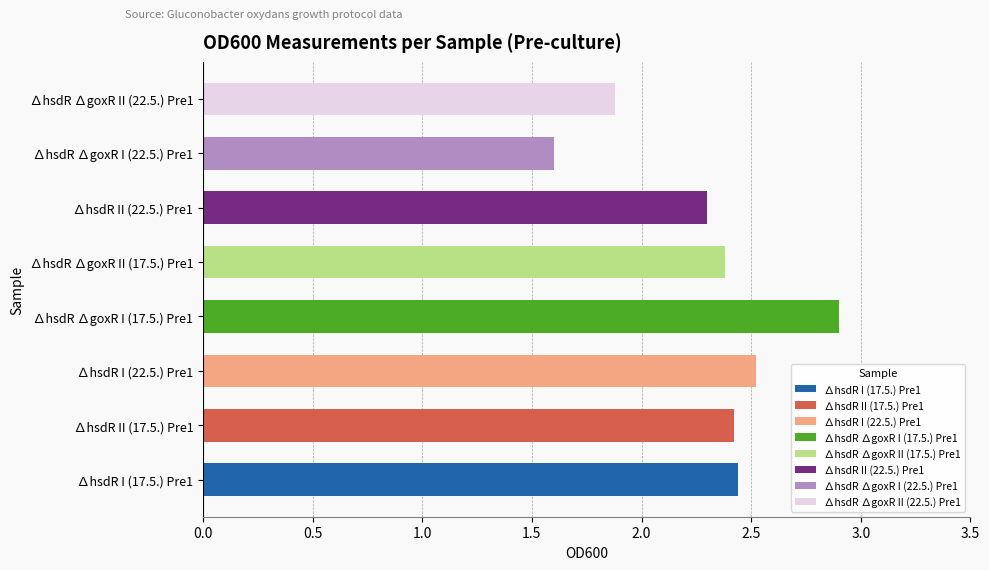

At which label is the value closest to 2?

∆hsdR ∆goxR II (22.5.) Pre1